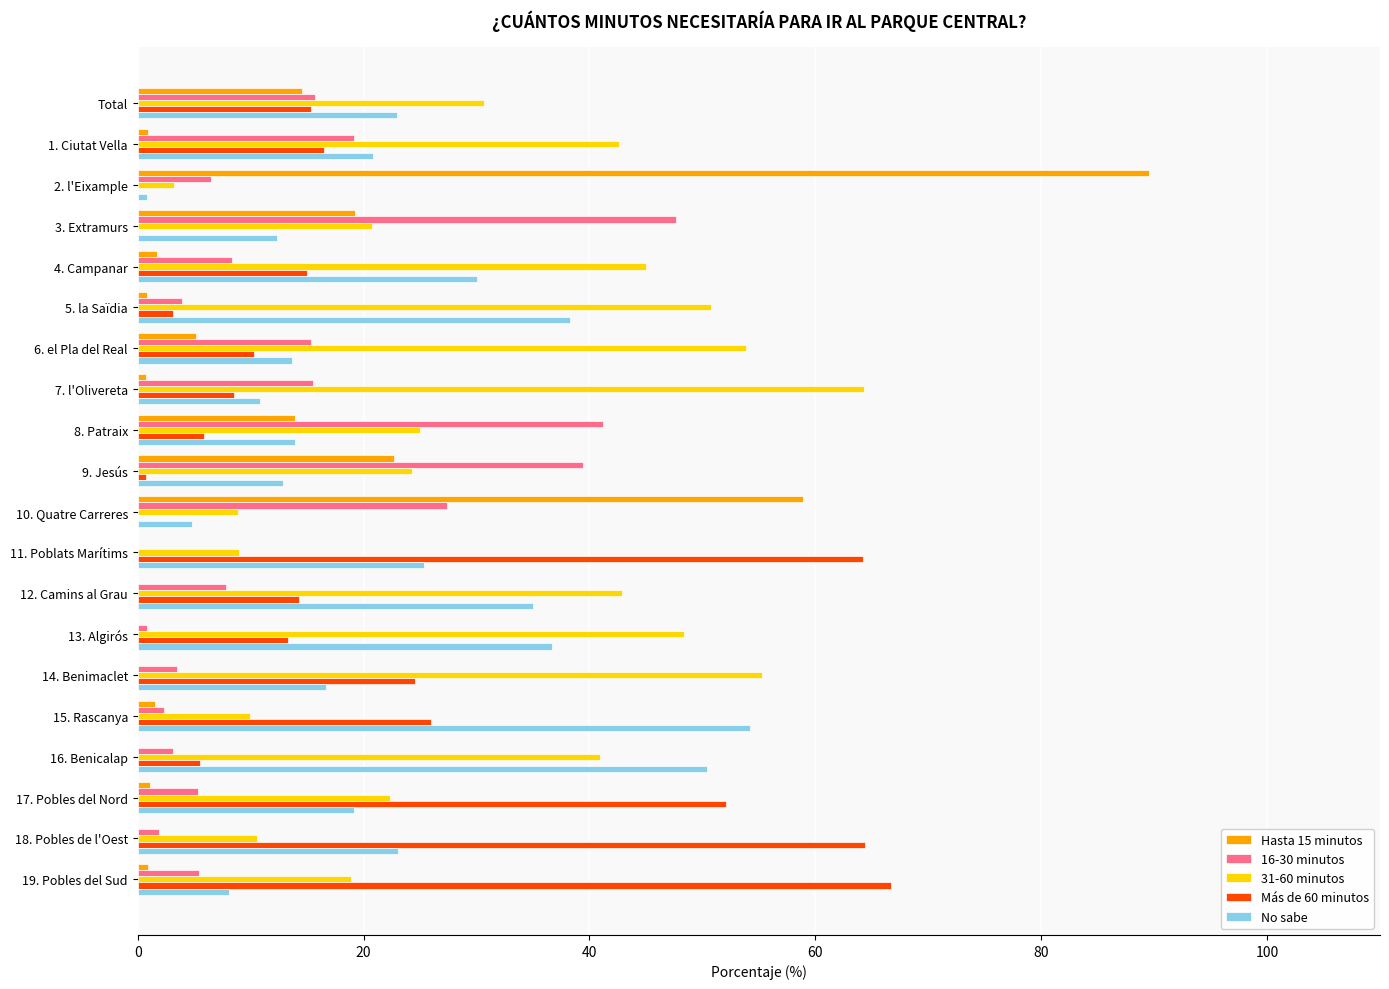

What is the maximum value shown in the chart?

89.5